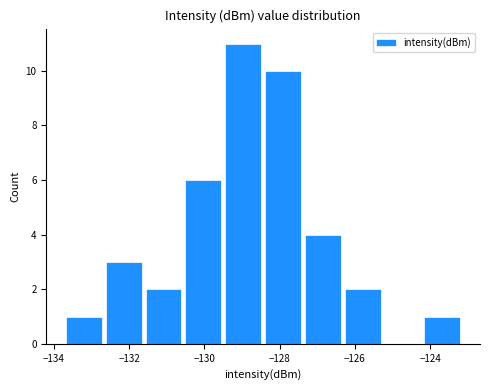

What is the maximum value shown in the chart?

11